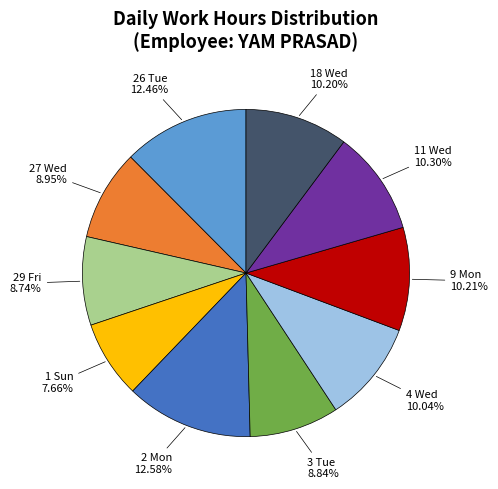

Does any single category account for the majority?

No